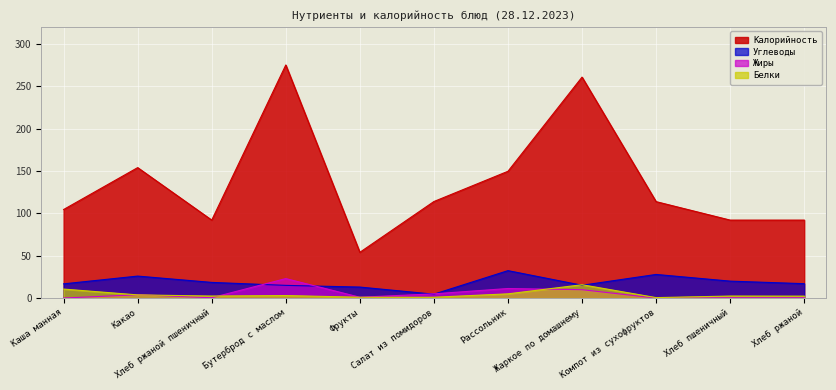

In Калорийность, how many points are lower than both neighbors (excluding endpoints)?

2